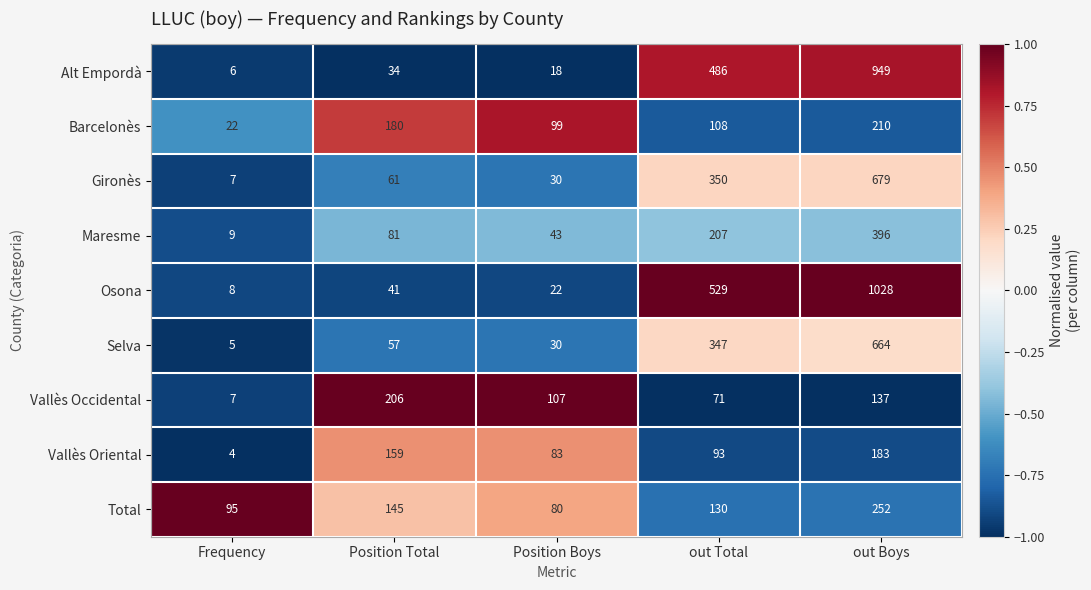

How many distinct data groups are displayed?

9